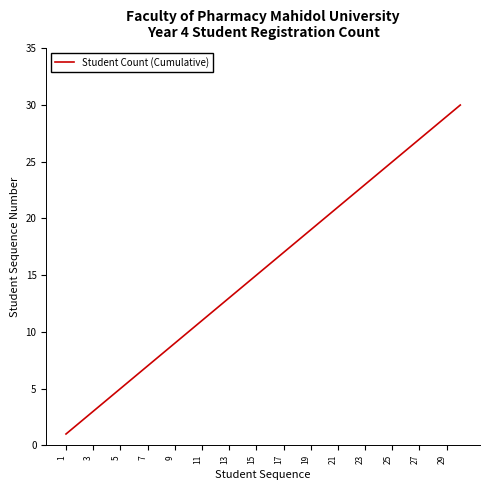

What is the maximum value shown in the chart?

30